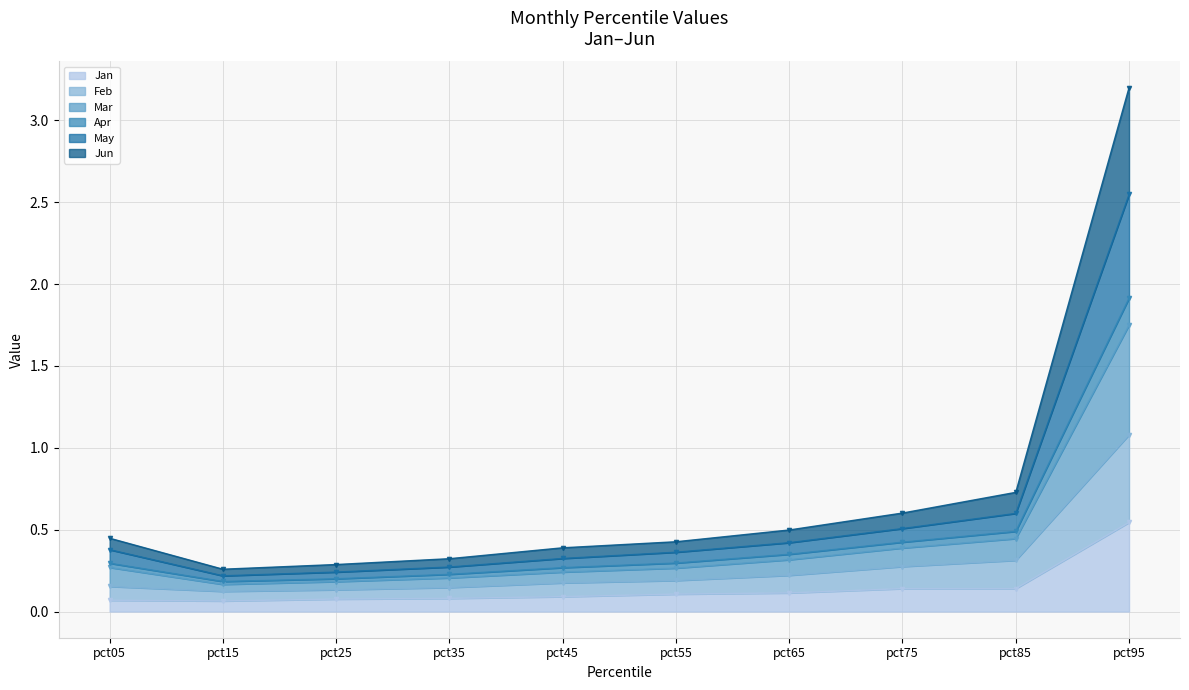

True or false: May and Feb cross at least once.

False